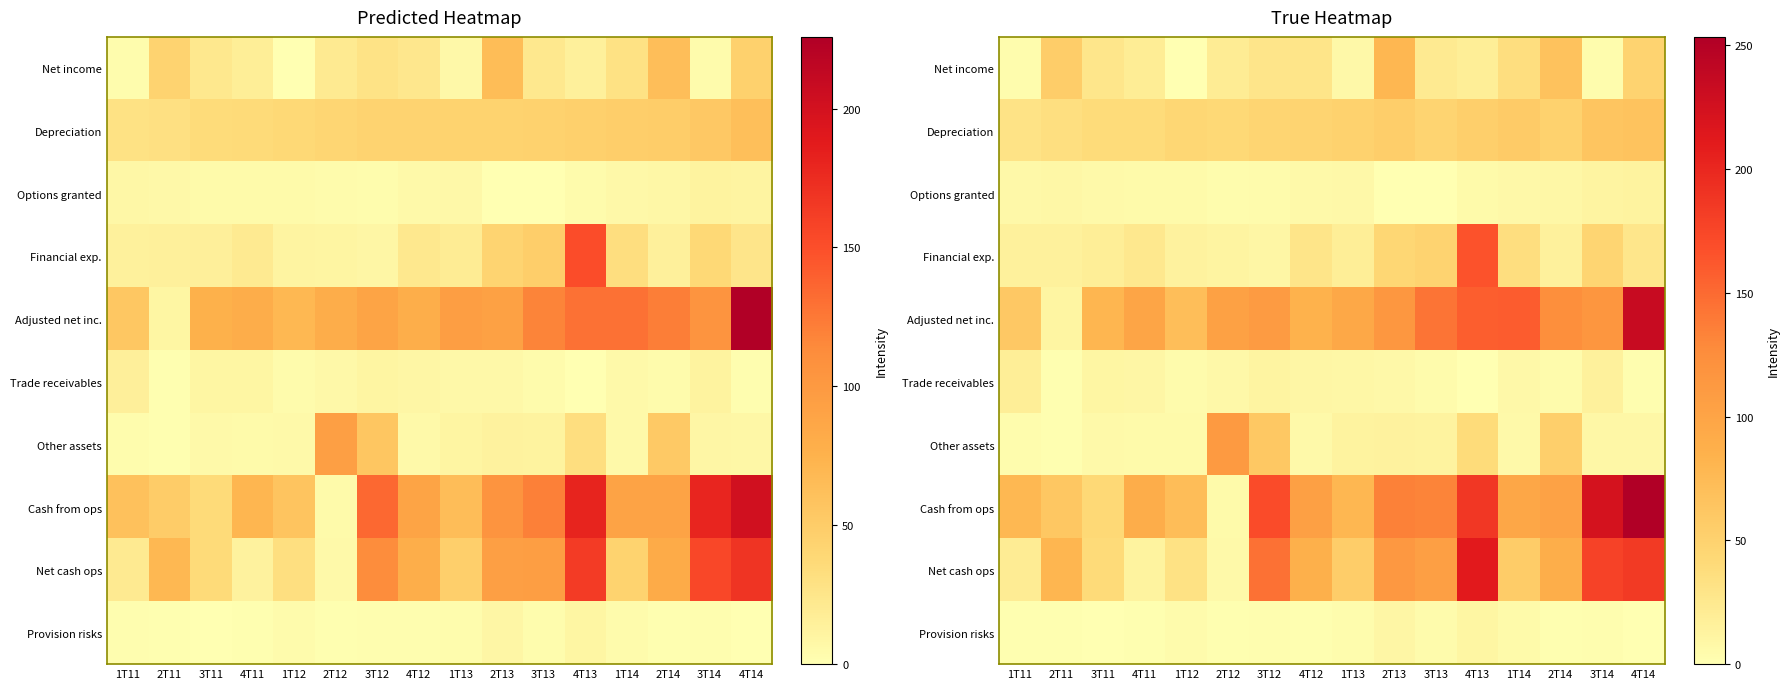

True or false: Provision risks has a value of 2.0 at 2T11.

False